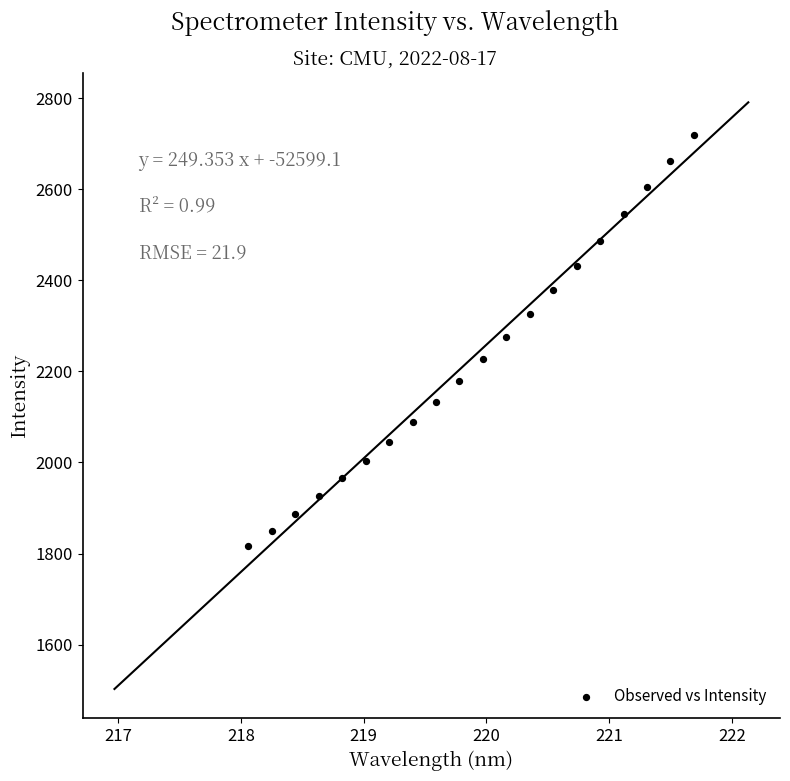

What is the range of X values (max minus min)?

3.6